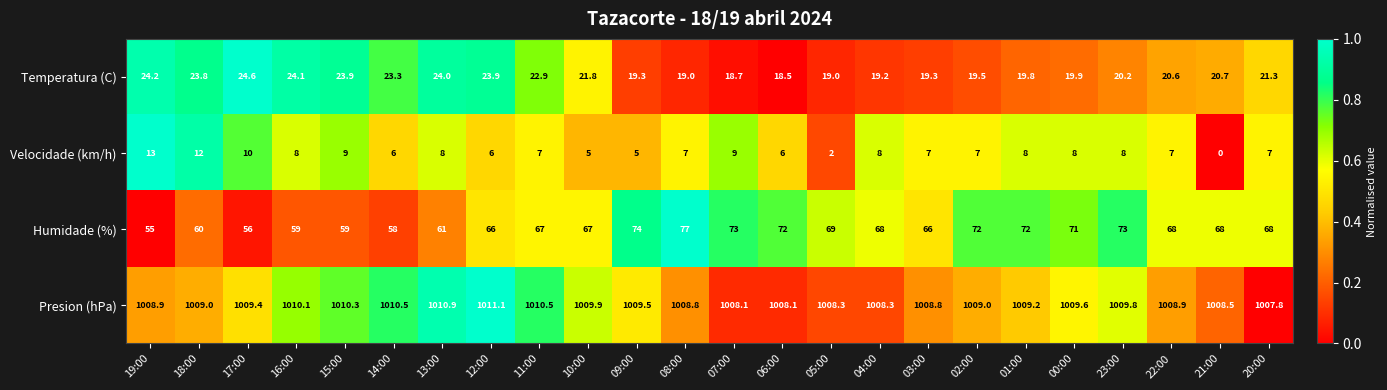

Which series has the widest spread of values?

Humidade (%)